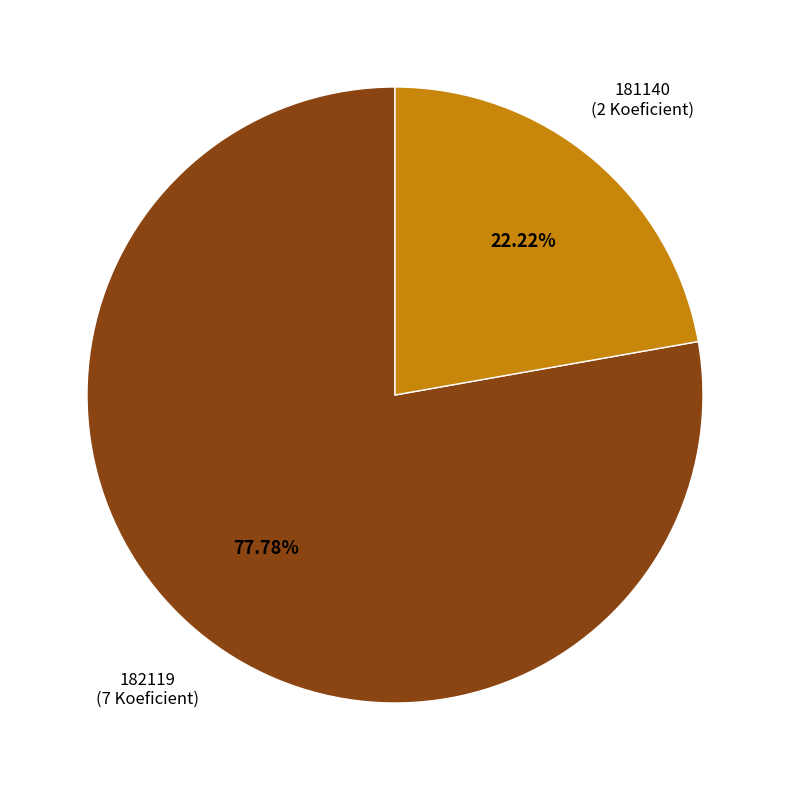

Does any single category account for the majority?

Yes